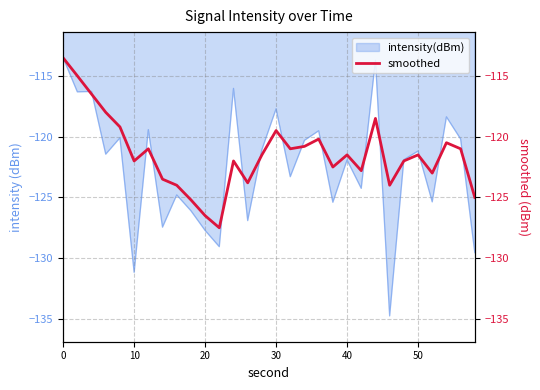

The value of intensity(dBm) at 30 is -117.7. True or false?

True